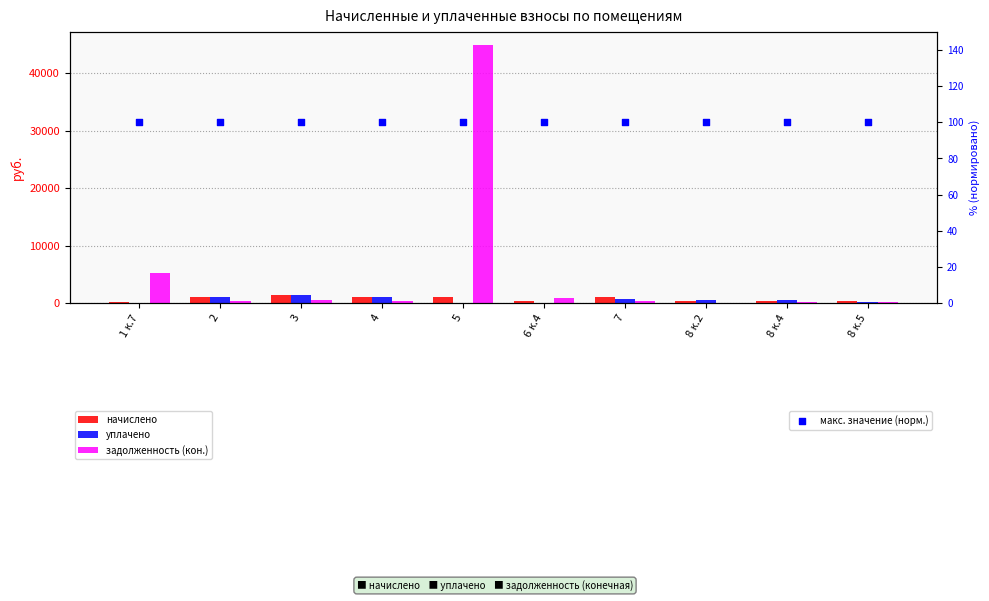

Is the value of начислено at 8 к.2 greater than the value of уплачено at 8 к.5?

Yes